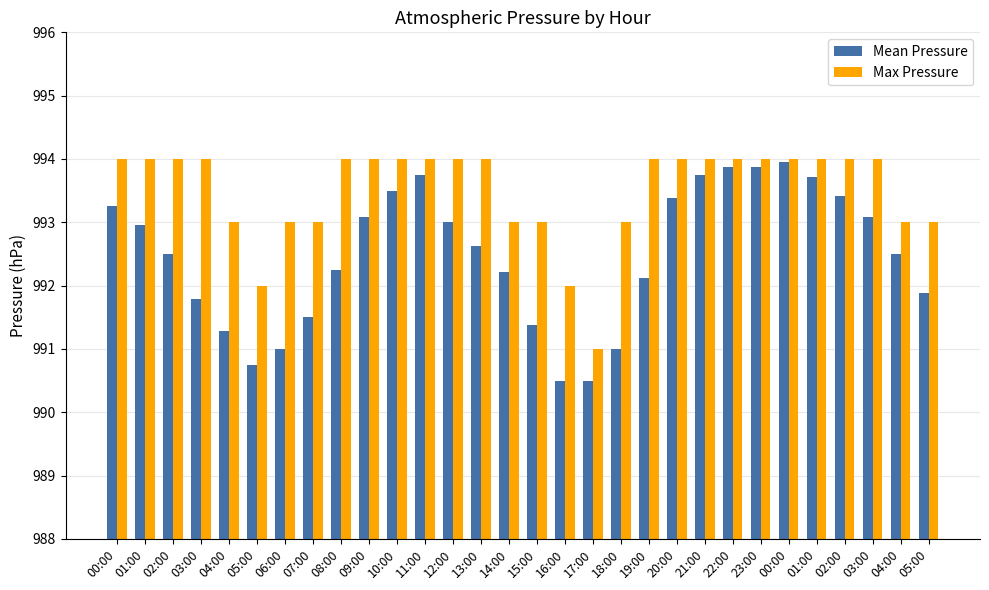

What is the difference between the maximum and second lowest values in the Mean Pressure series?

3.5